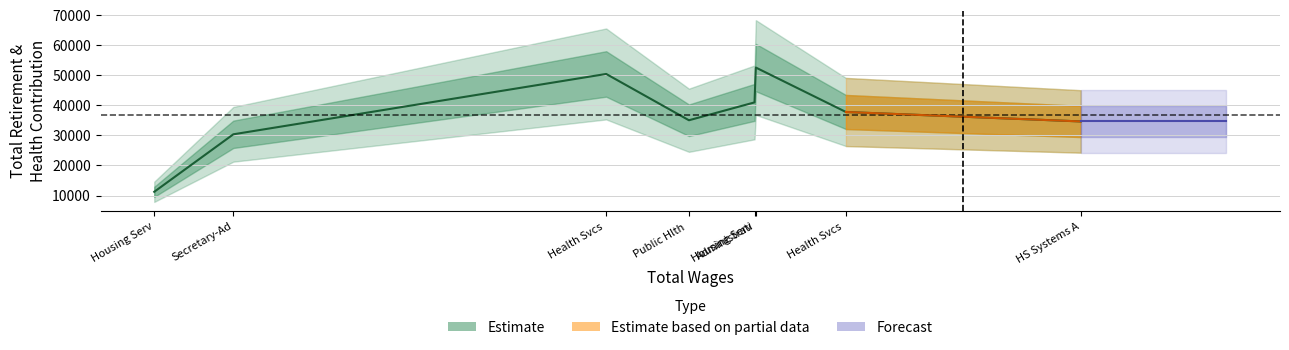

How many points are lower than both their immediate neighbors (excluding endpoints)?

1